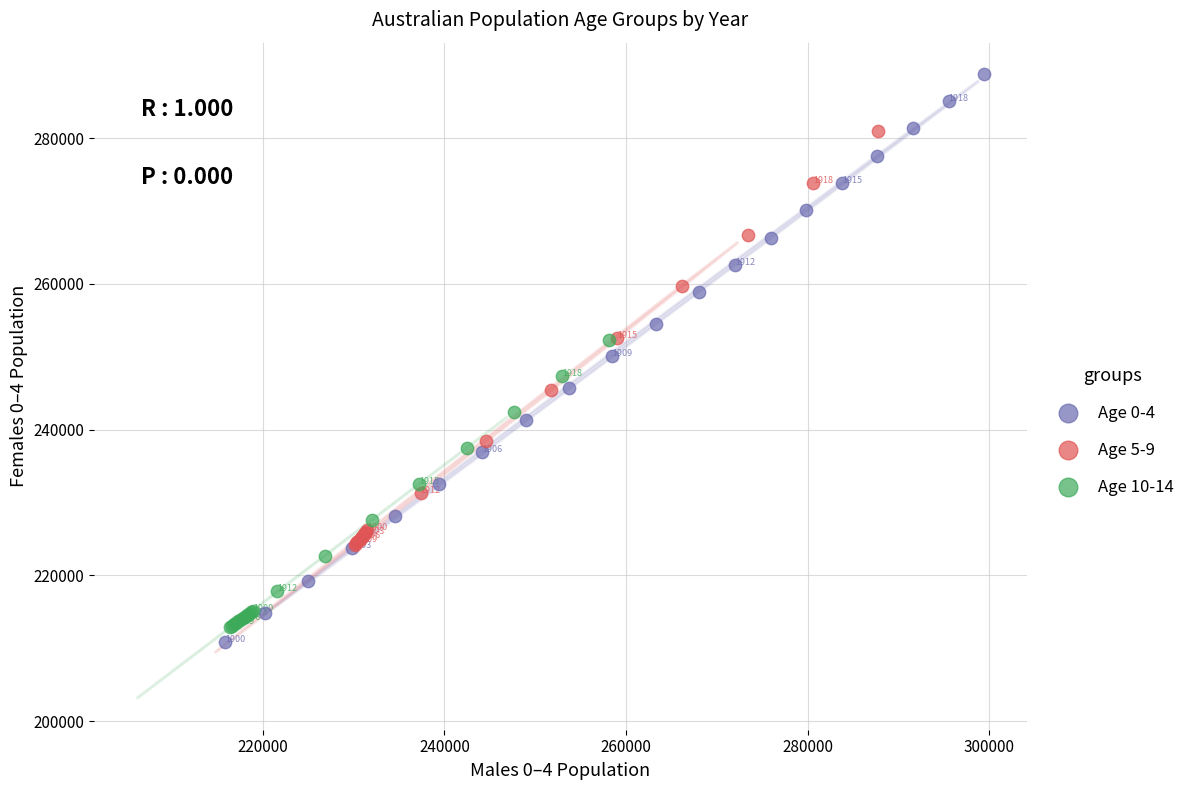

What are all the series names shown in the legend?

Age 0-4, Age 5-9, Age 10-14